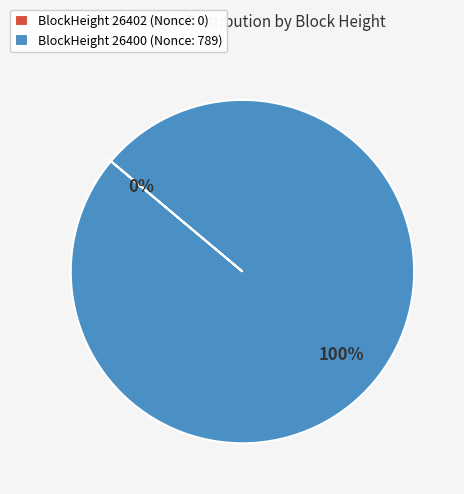

How many segments does this pie chart have?

2